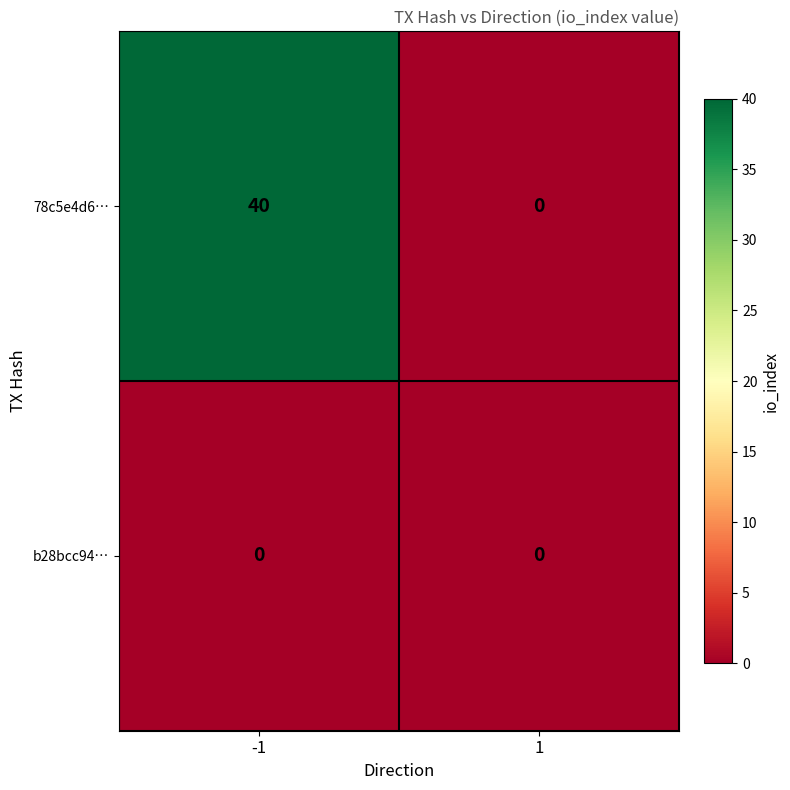

Rank the series by their maximum value, from lowest to highest.

b28bcc94…, 78c5e4d6…